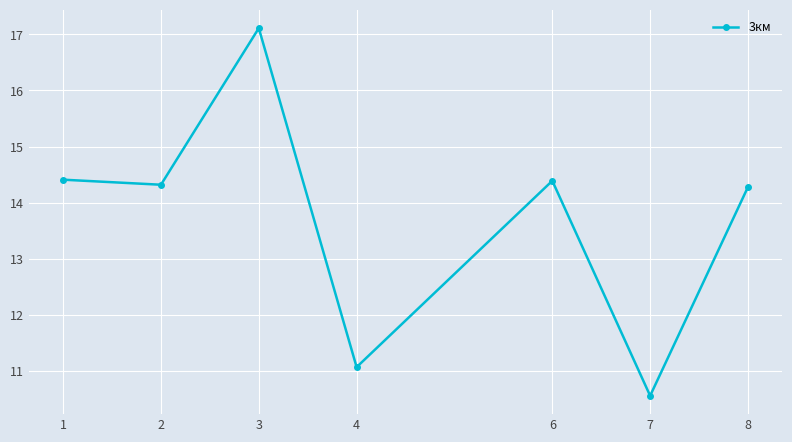

What is the difference between the second highest and second lowest values?

3.3